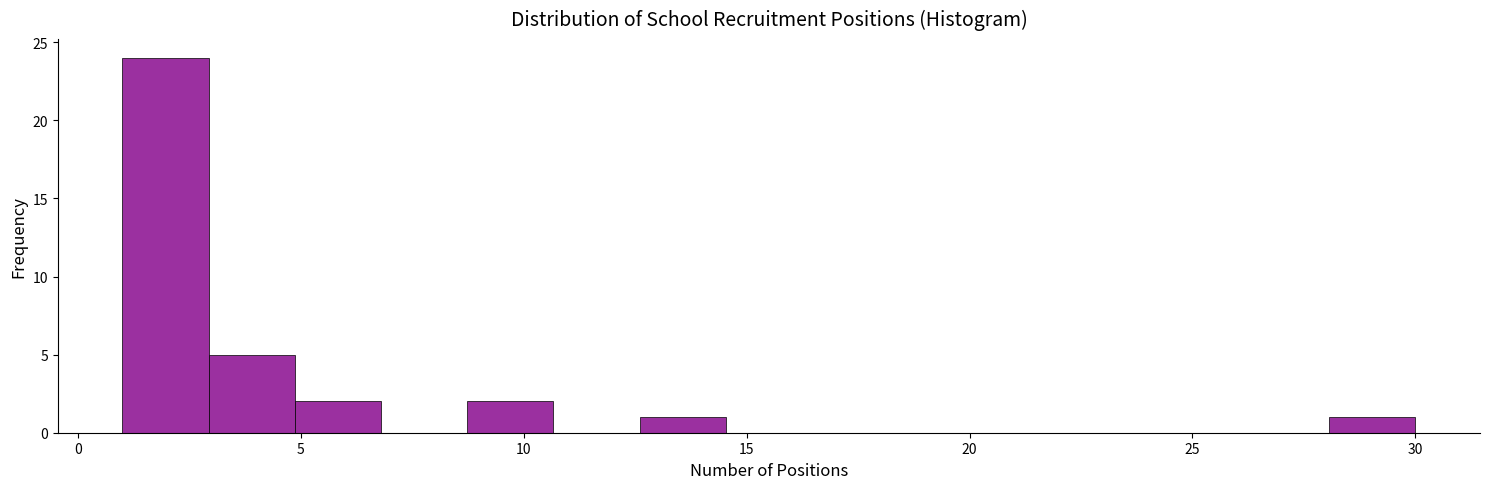

Read against the x-axis, roughly where is the centre of the tallest bar?

2.0